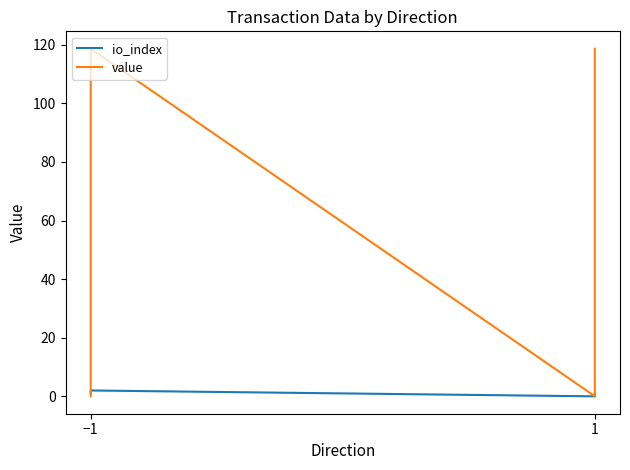

Is it true that value equals 0.0 at 1?

False